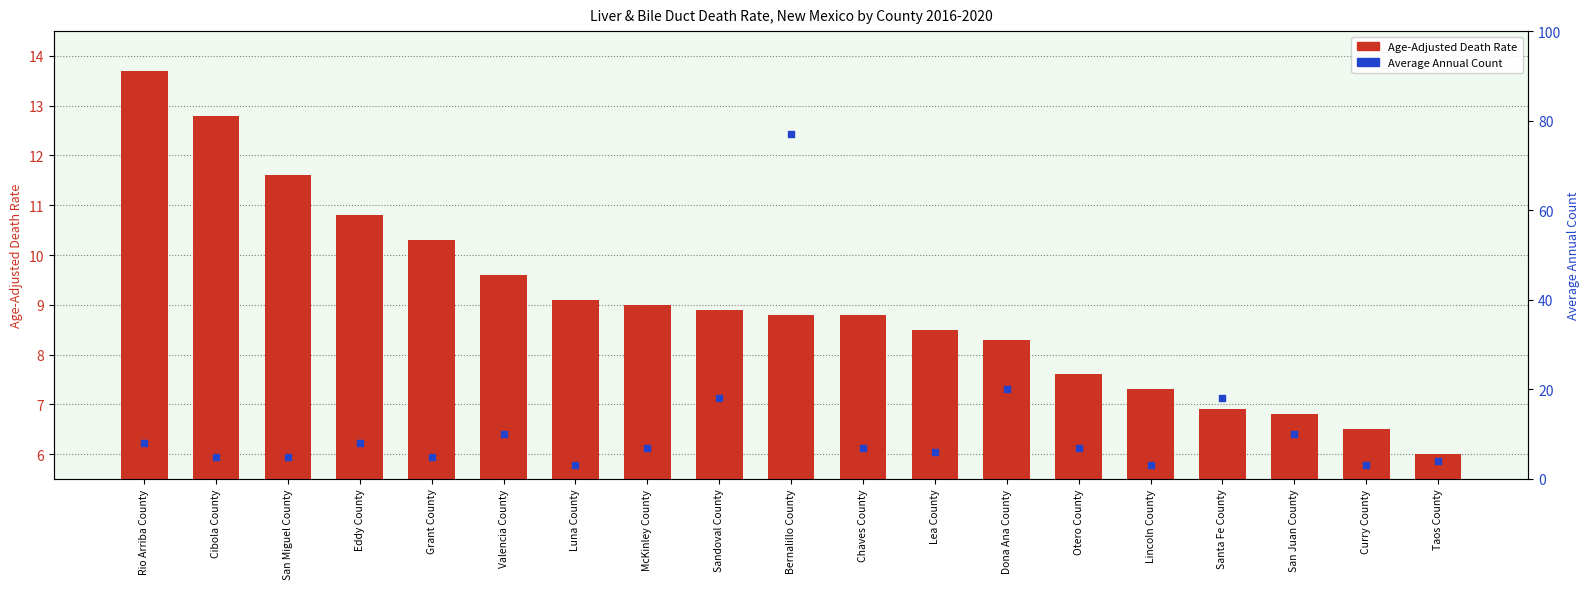

Which series has the largest total across all categories?

Average Annual Count